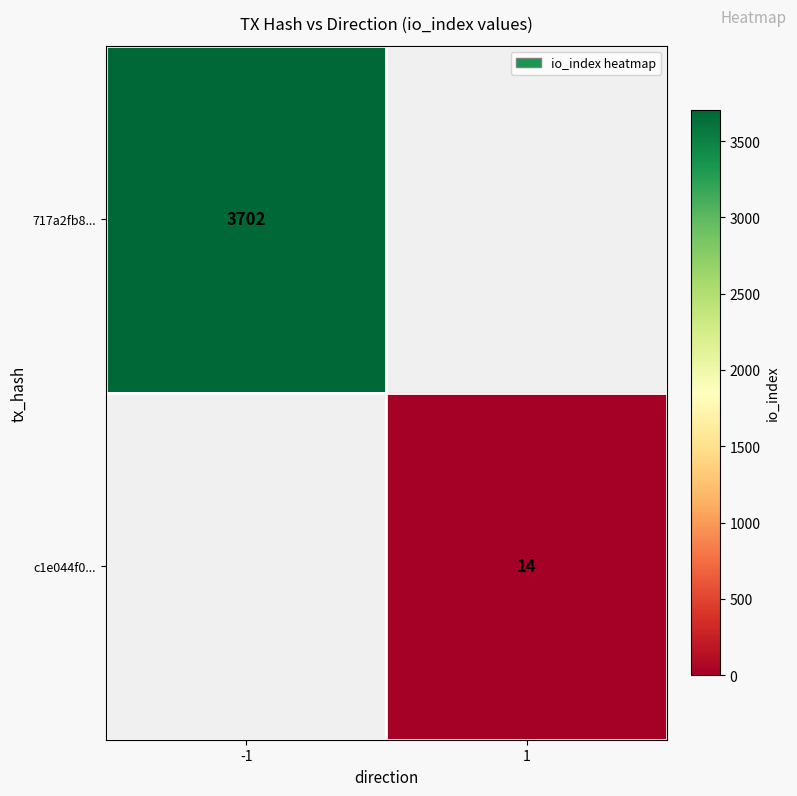

Is it true that 717a2fb8... equals 3702 at -1?

True